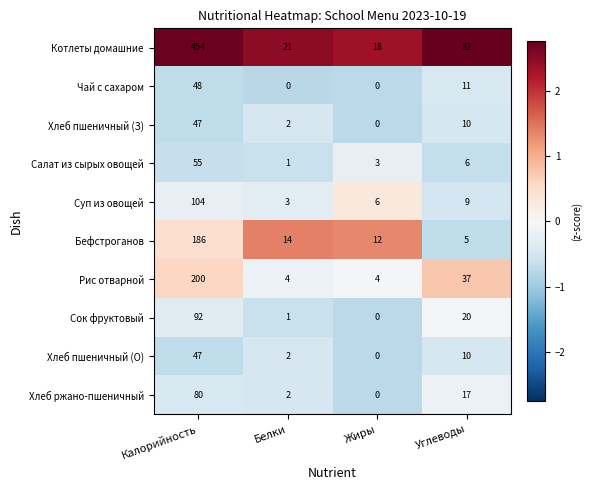

At which label does Чай с сахаром first exceed 11?

Калорийность